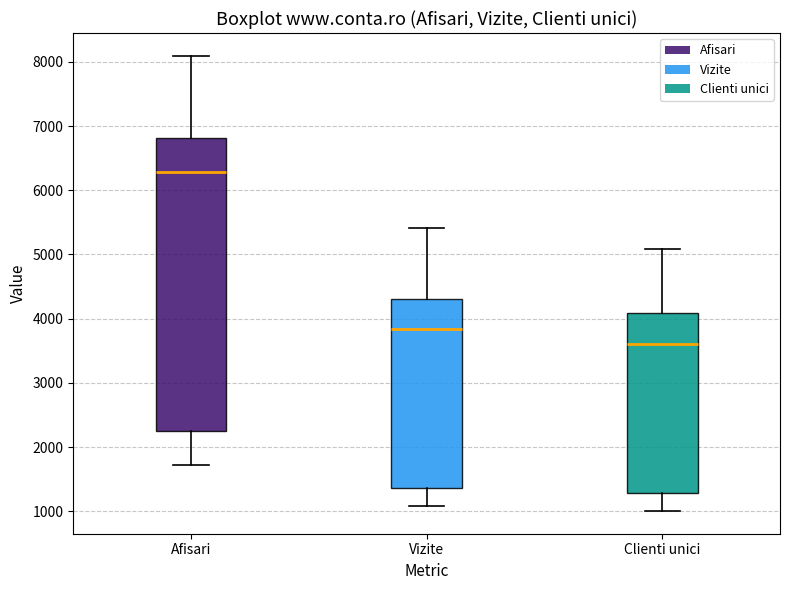

Which box's median line is the lowest?

Clienti unici